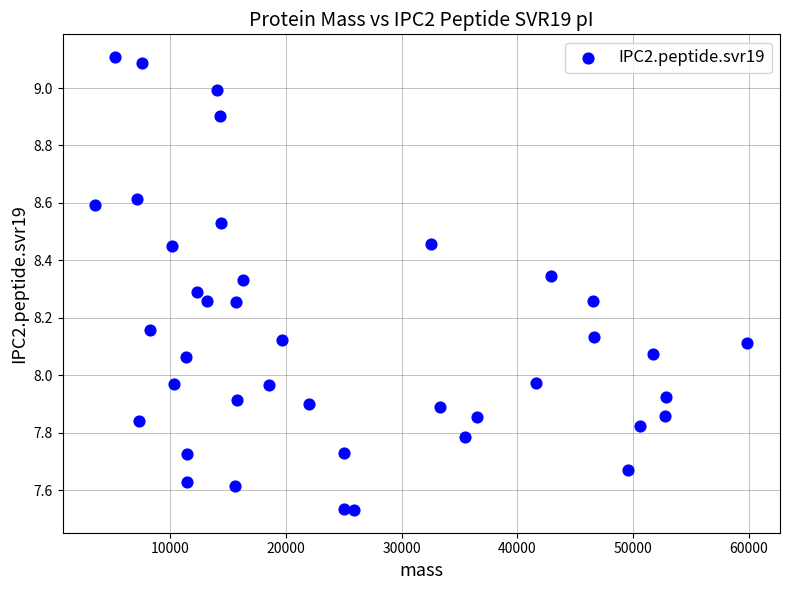

What is the range of Y values (max minus min)?

1.6